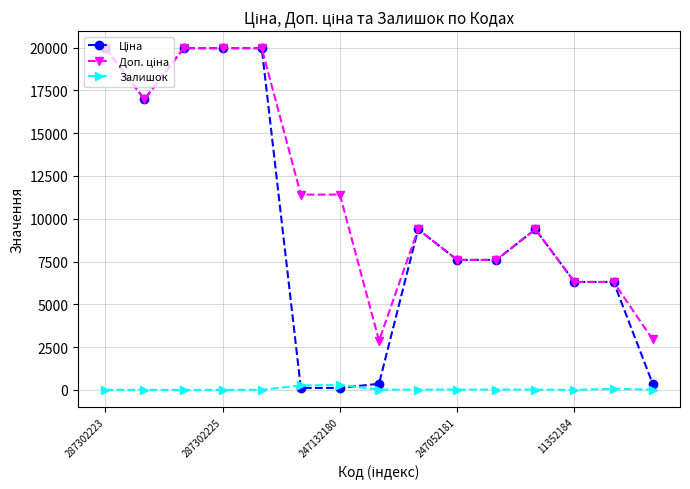

What is the greatest value displayed?

19964.2